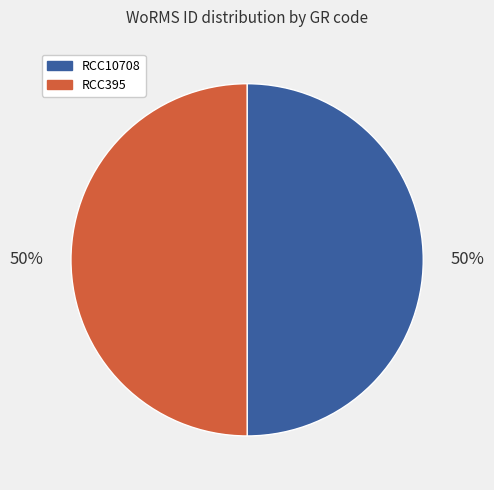

True or false: RCC395 accounts for 40% of the total.

False